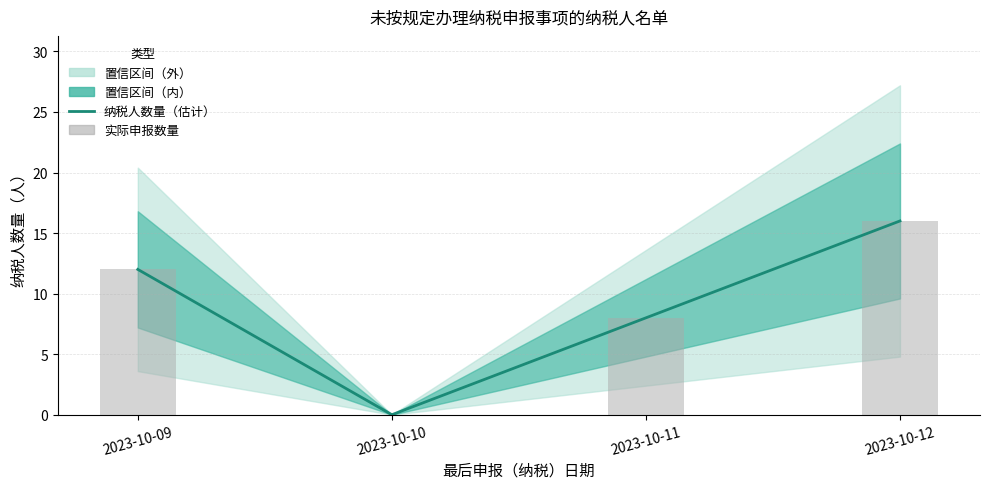

What is the difference between the second highest and second lowest values in the 纳税人数量（估计） series?

4